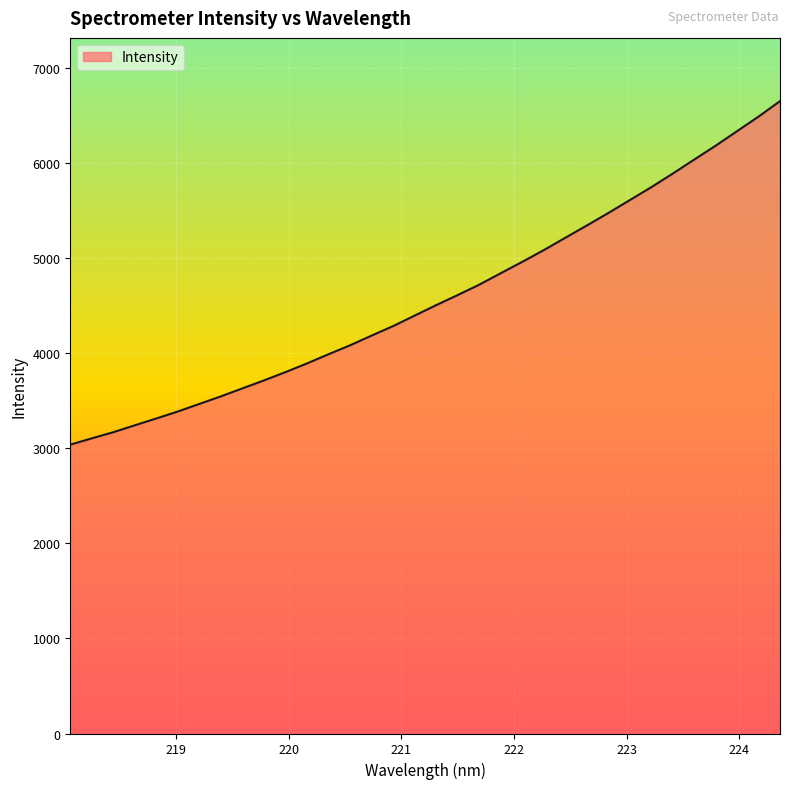

What is the difference between the second highest and minimum values?

3449.5